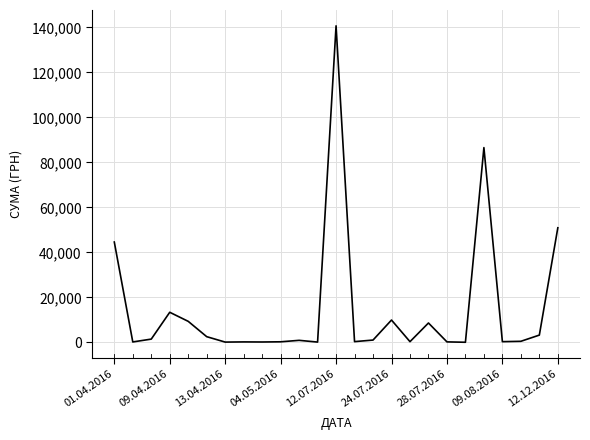

Which label corresponds to the largest value in the chart?

12.07.2016